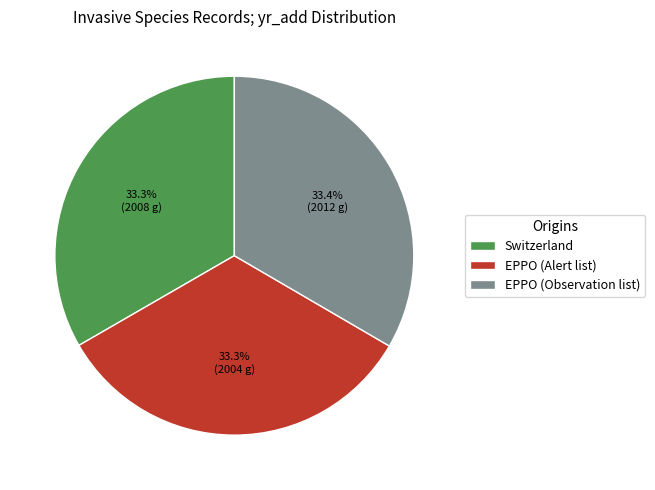

Approximately how many times larger is the value at Switzerland compared to EPPO (Alert list)?

1.0